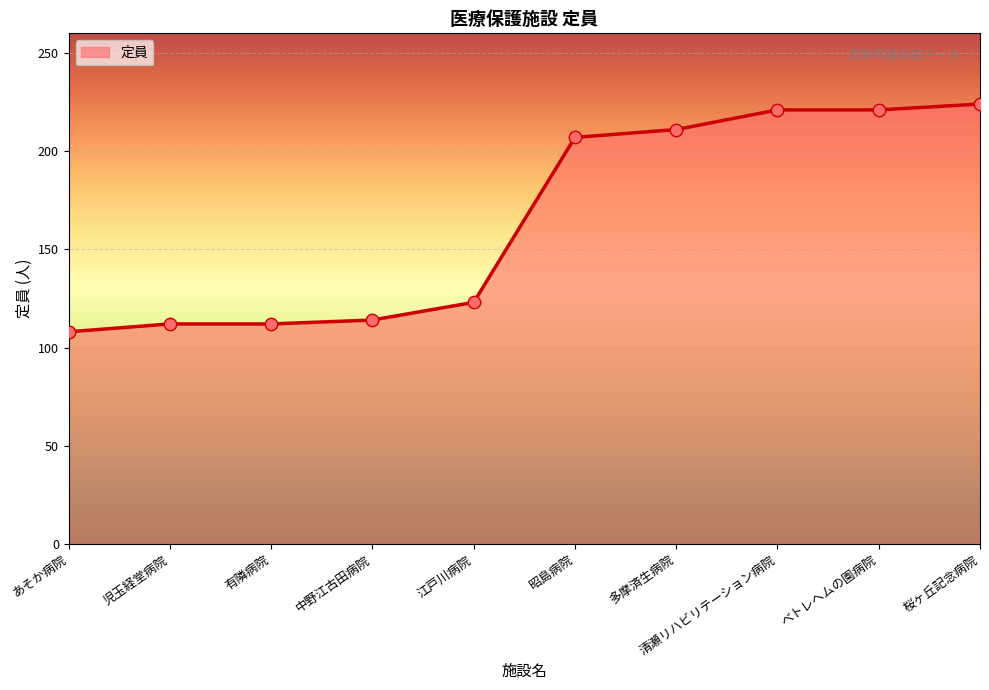

Approximately how many times larger is the value at ベトレヘムの園病院 compared to 江戸川病院?

1.8